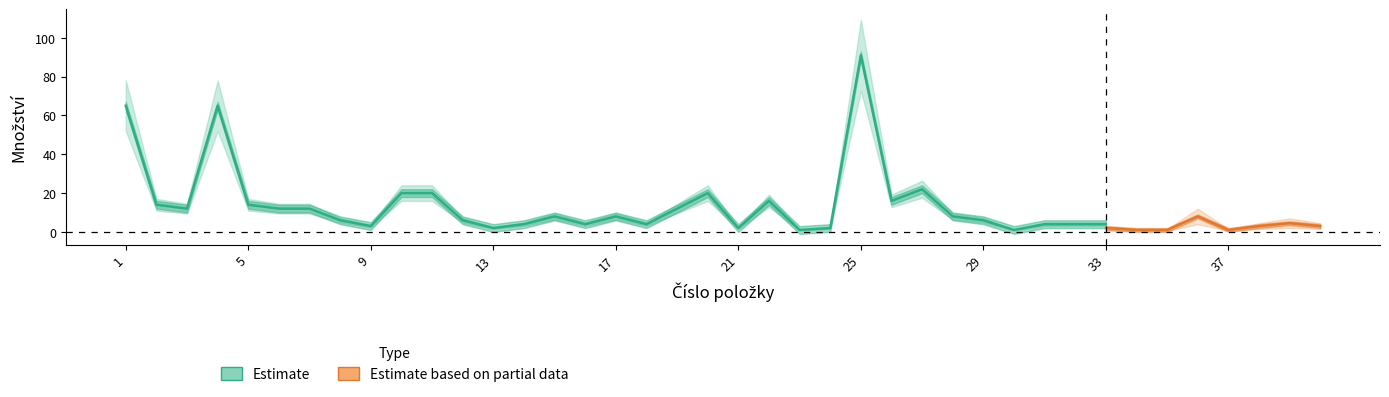

Does the chart display data point markers on the line(s)?

No